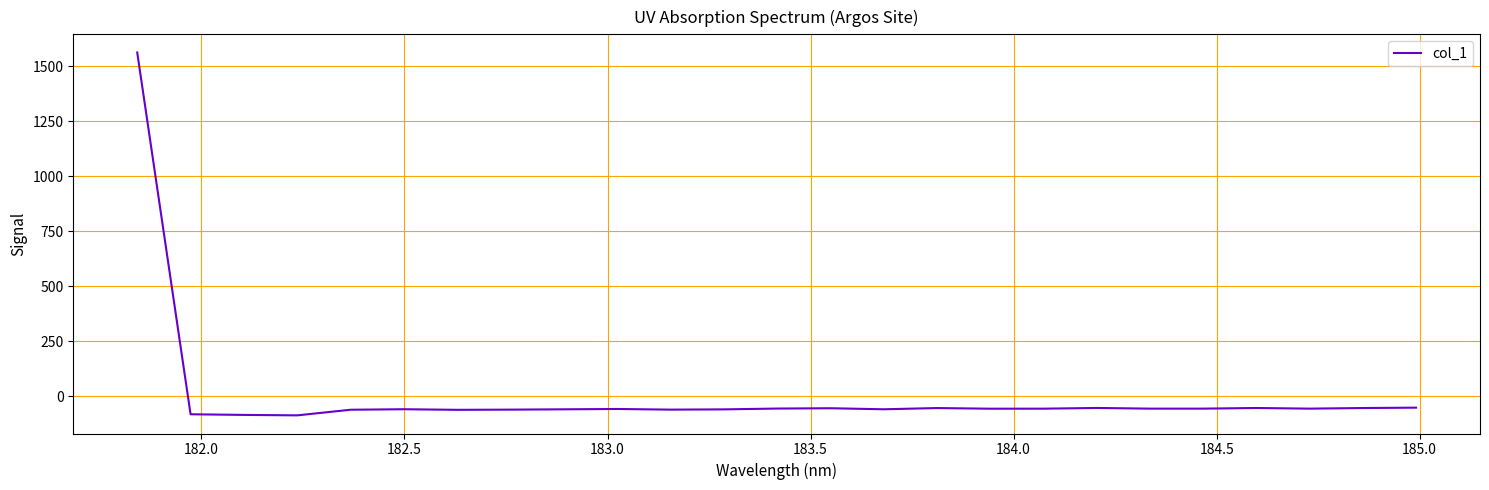

How many lines are shown in the chart?

1